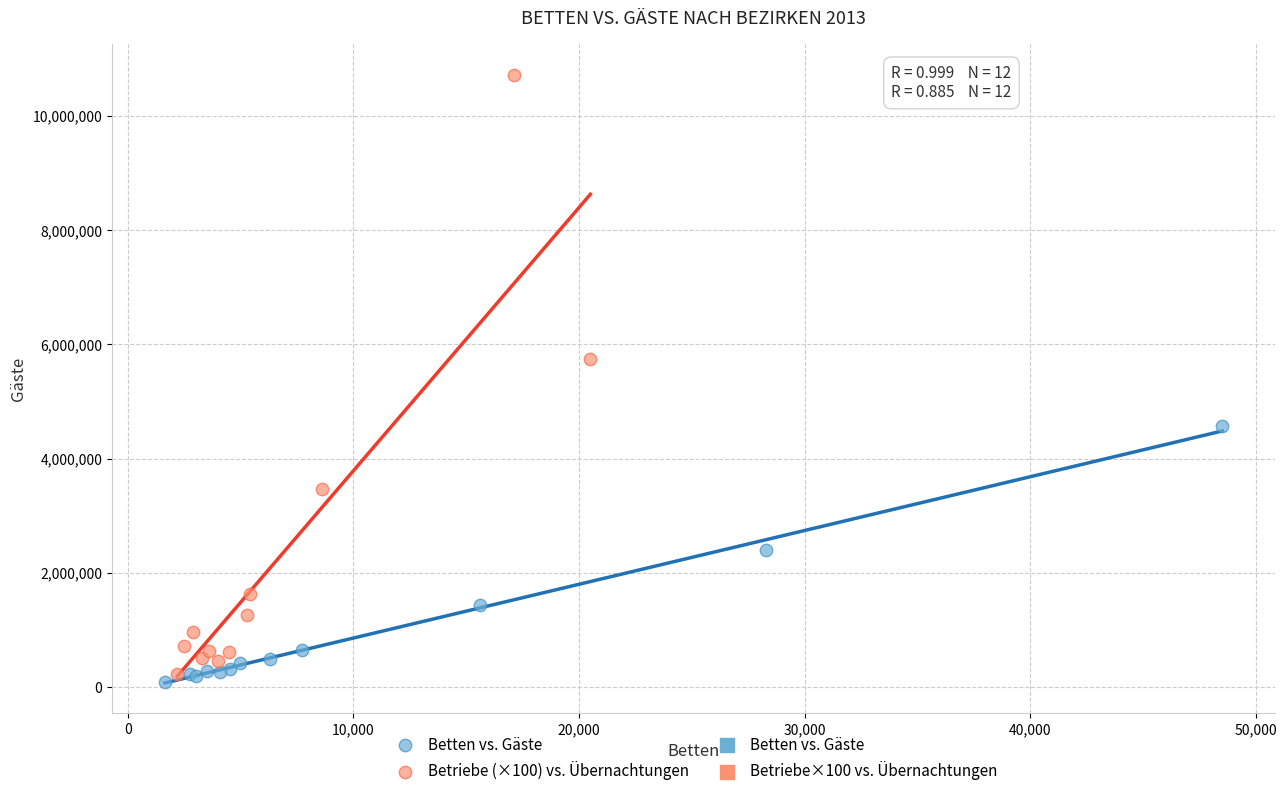

Which series contains the highest Y value?

Betriebe (×100) vs. Übernachtungen